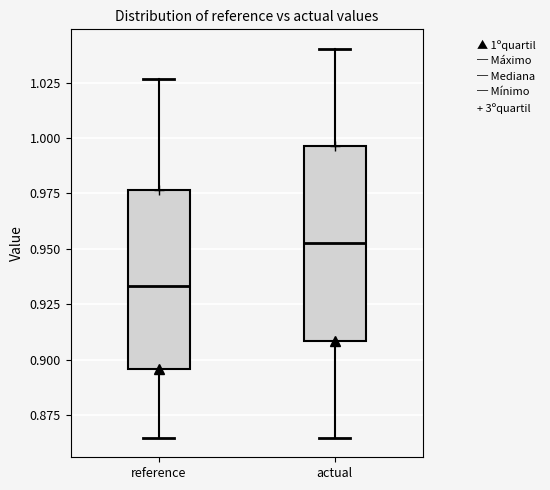

Where is the lower edge of the box for actual on the y-axis? The values are not printed on the chart, so give them approximately, as read against the axis.

0.910